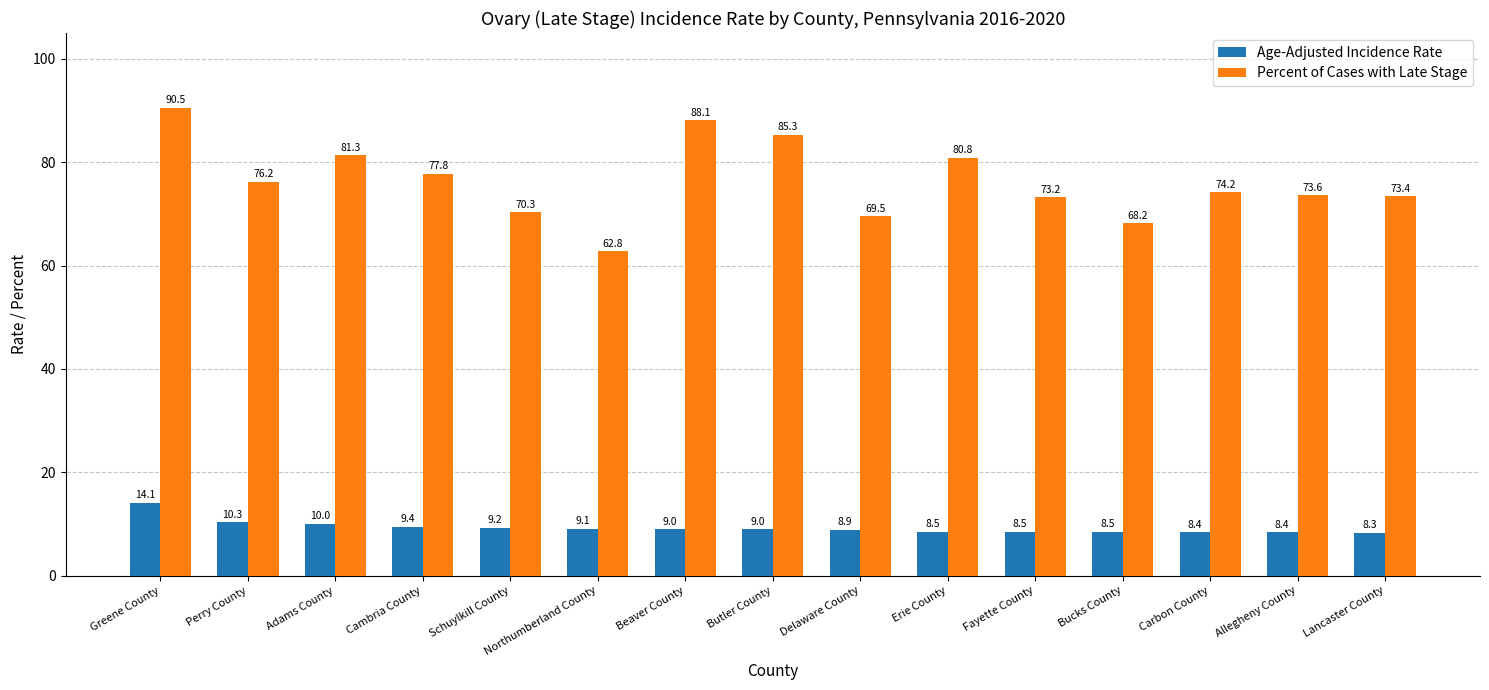

True or false: Percent of Cases with Late Stage has a value of 31.0 at Schuylkill County.

False